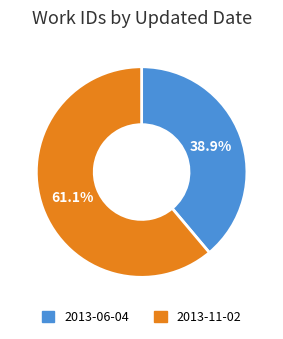

Which slice represents more than half of the pie?

2013-11-02